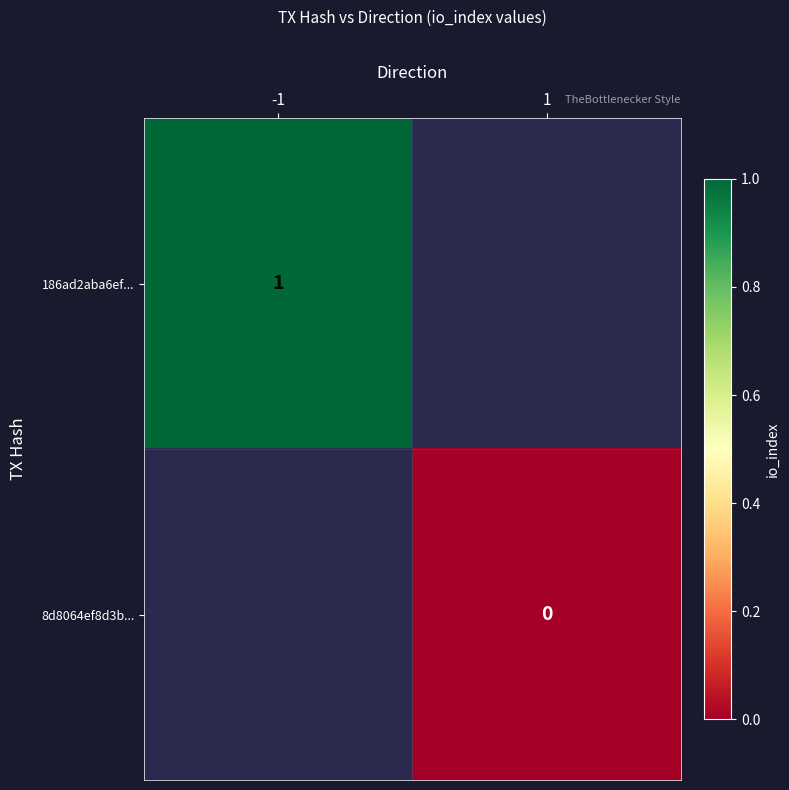

At how many categories does at least one series exceed 0?

1